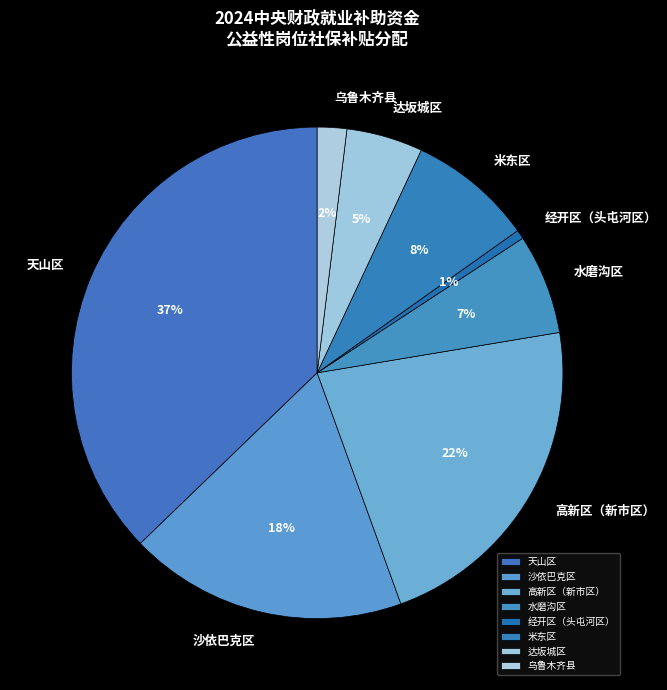

Does 水磨沟区 account for over 50% of the chart?

No